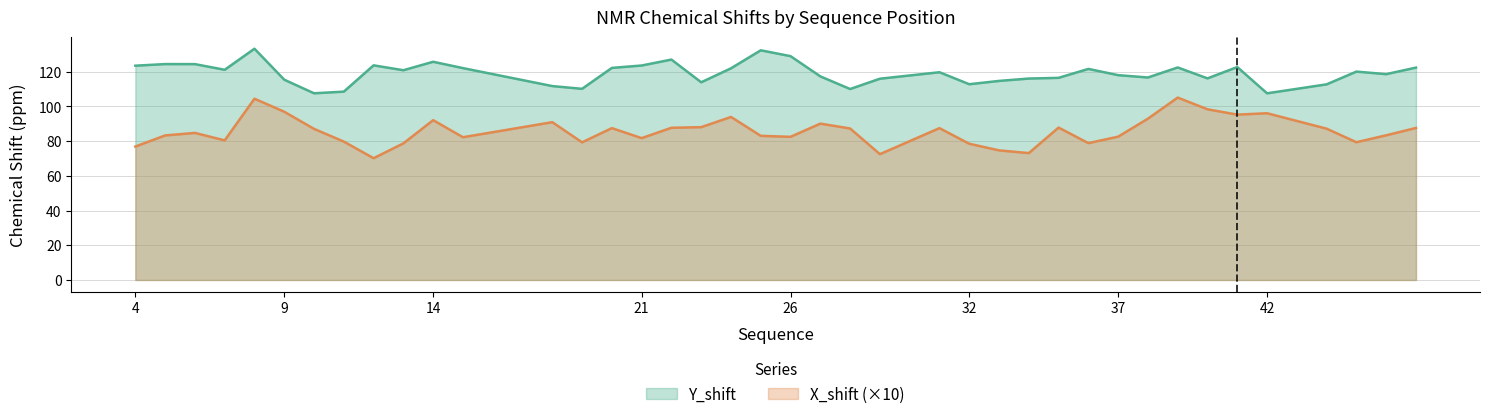

At which category is the sum across all series the highest?

8